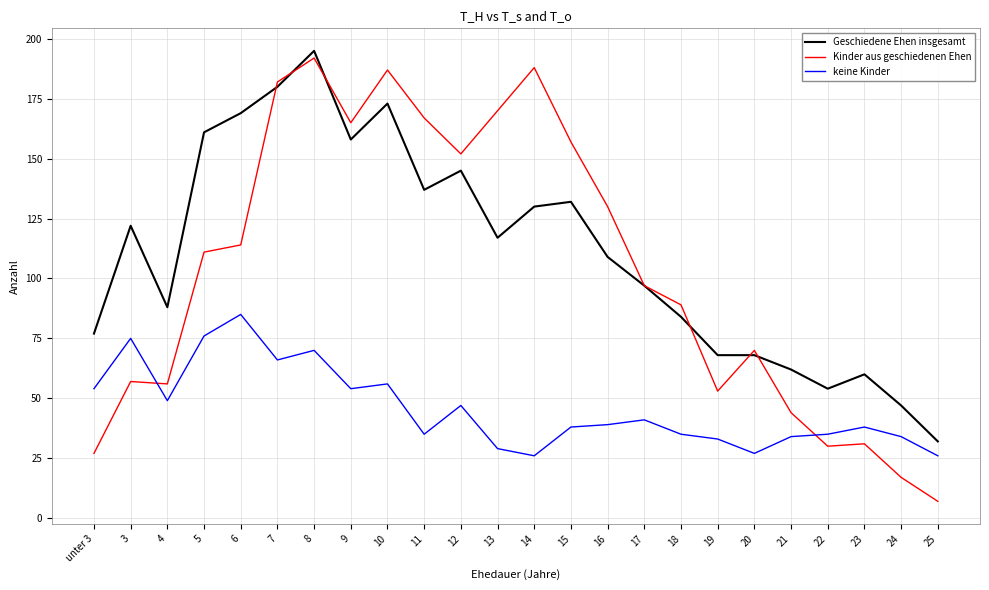

At which category does the chart reach its peak across all series?

8